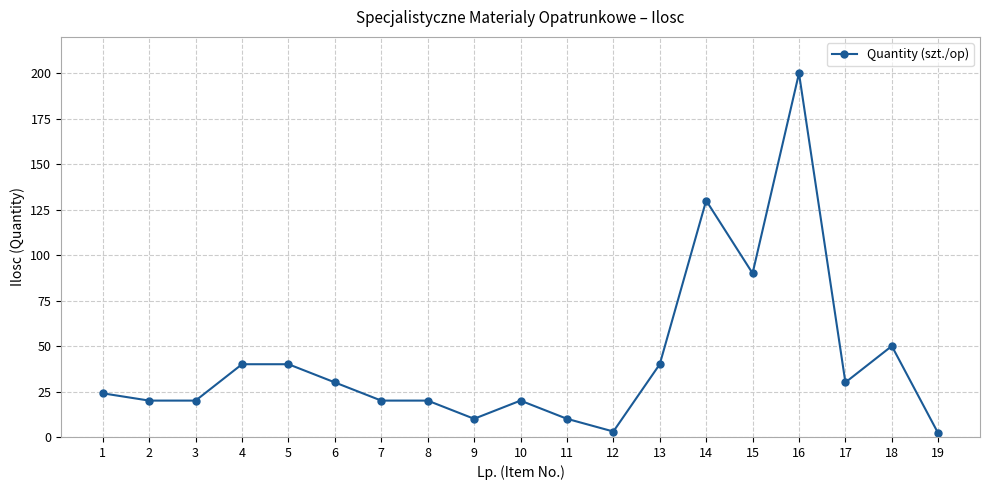

What is the greatest value displayed?

200